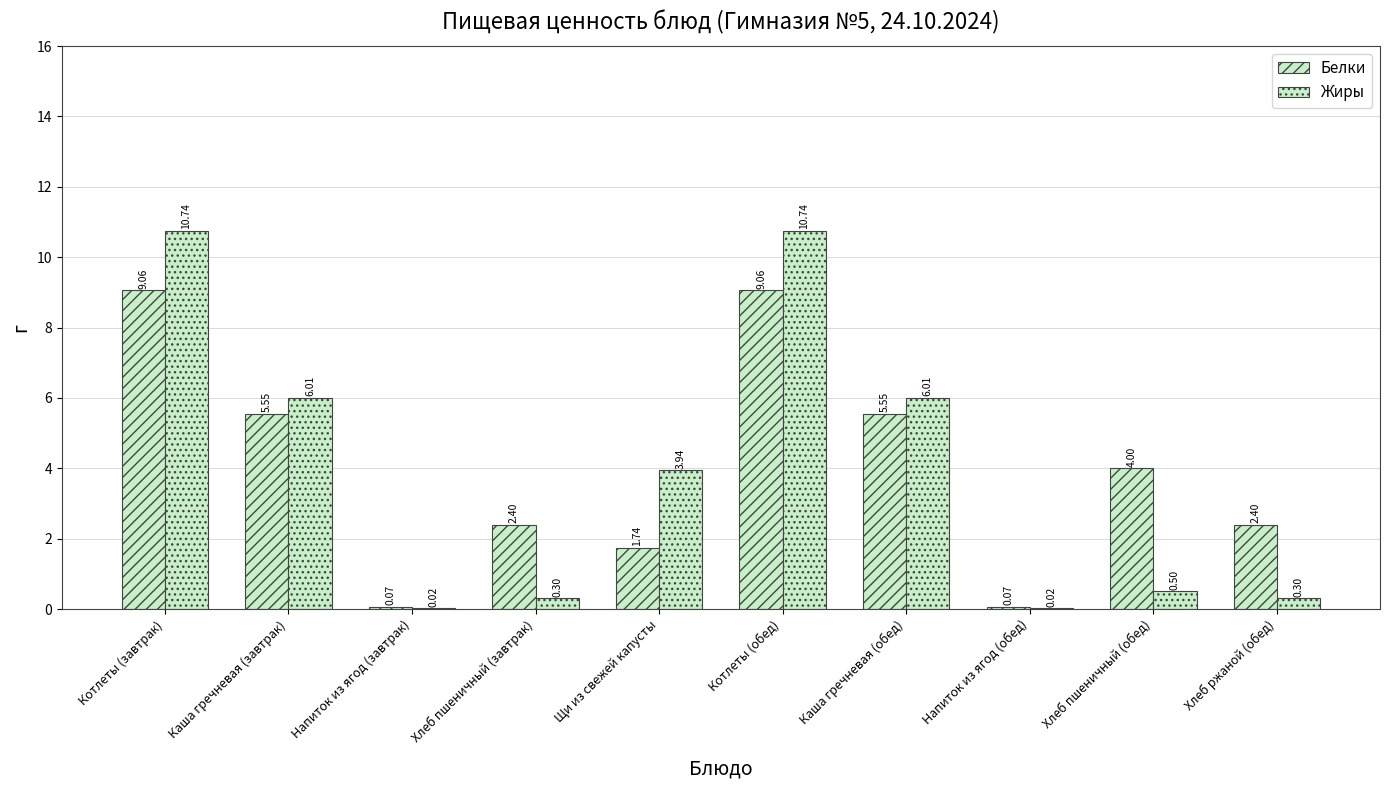

List the series in order of their overall mean, lowest first.

Жиры, Белки